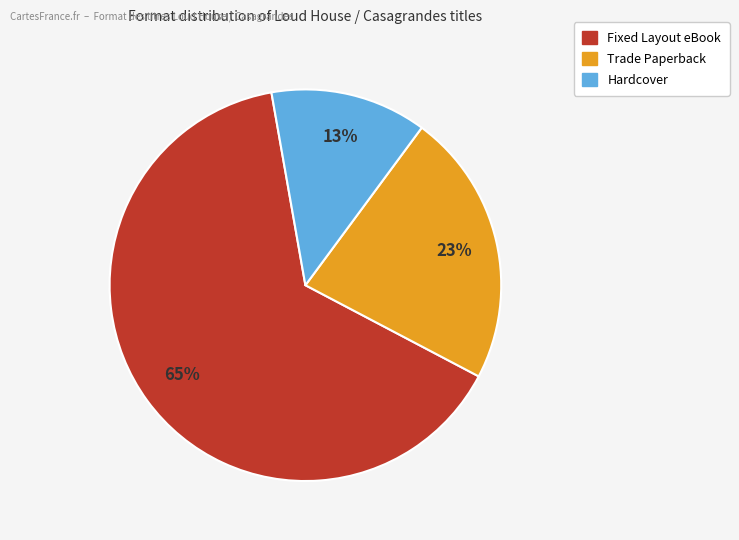

How many segments does this pie chart have?

3